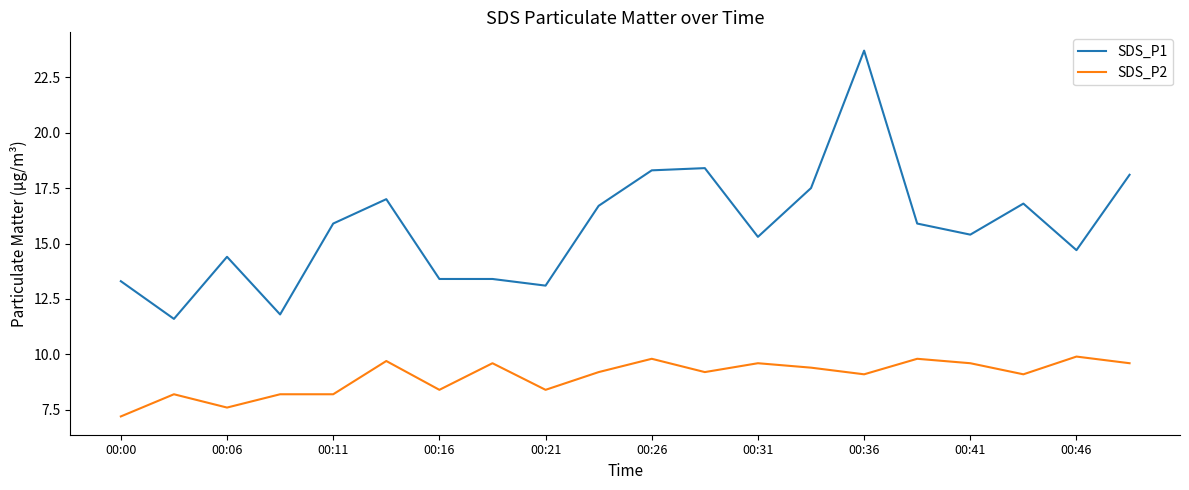

Rank the series by their maximum value, from highest to lowest.

SDS_P1, SDS_P2